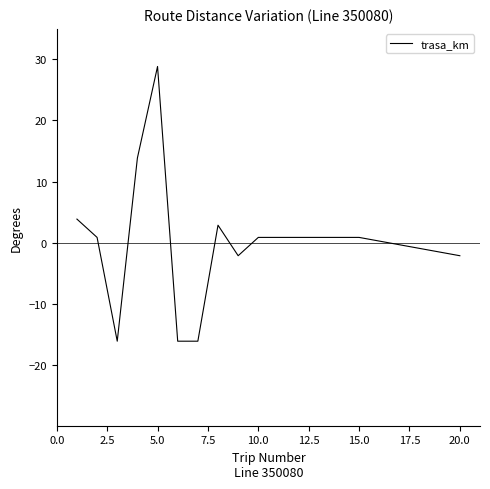

What is the minimum value shown in the chart?

-16.2